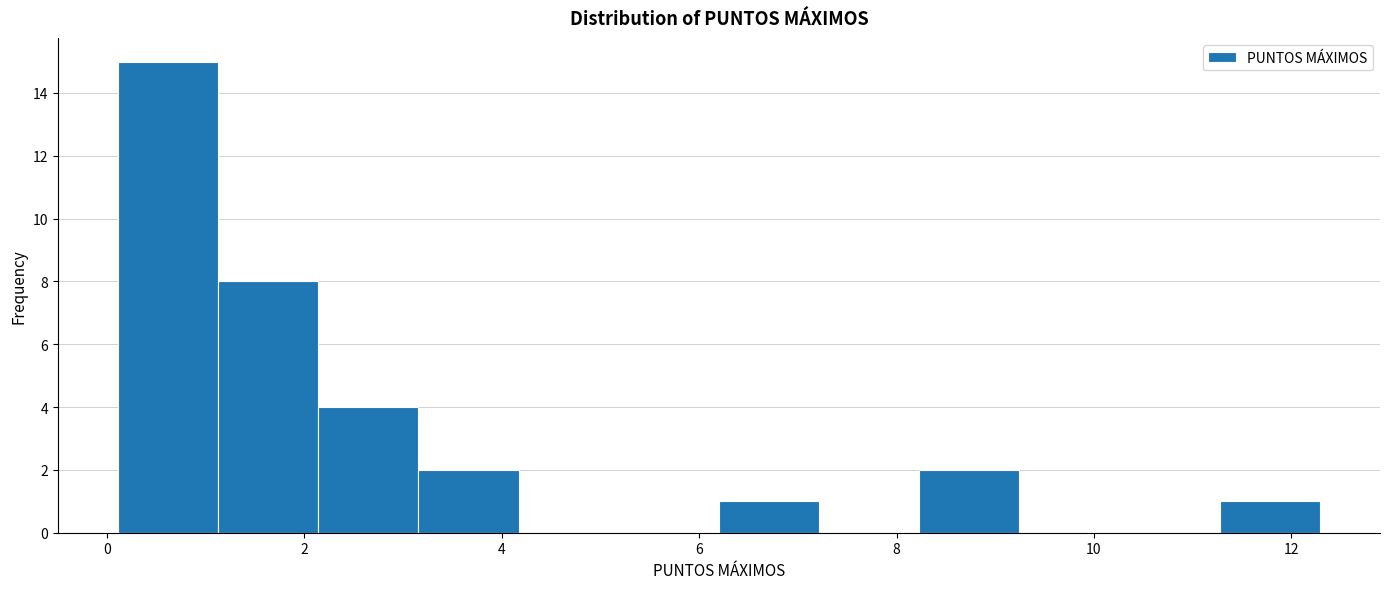

Reading left to right, transcribe this chart: for each bar, give the range it covers on the x-axis and its height. Neither the bar edges nor the heights are printed on the chart, so give them approximately, as read against the axes.

0.2 to 1.2: 15
1.2 to 2.2: 8
2.2 to 3.2: 4
3.2 to 4.2: 2
4.2 to 5.2: 0
5.2 to 6.2: 0
6.2 to 7.2: 1
7.2 to 8.2: 0
8.2 to 9.2: 2
9.2 to 10.2: 0
10.2 to 11.2: 0
11.2 to 12.2: 1